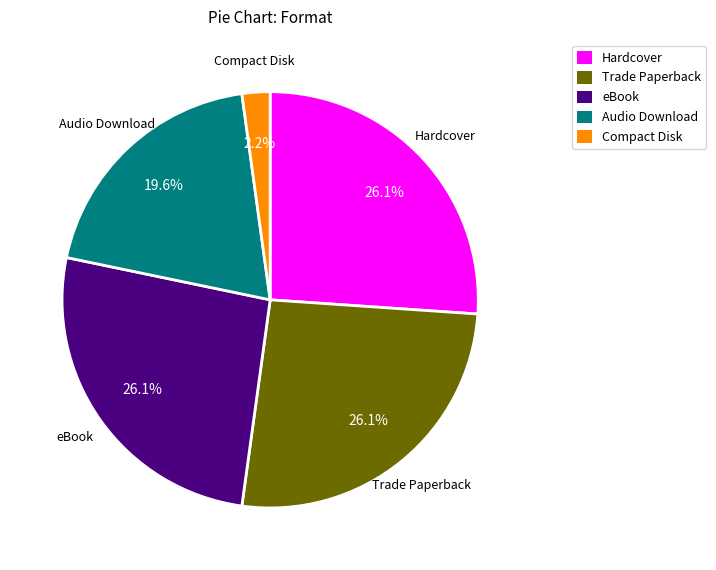

To the nearest percent, what is the average slice percentage?

20%